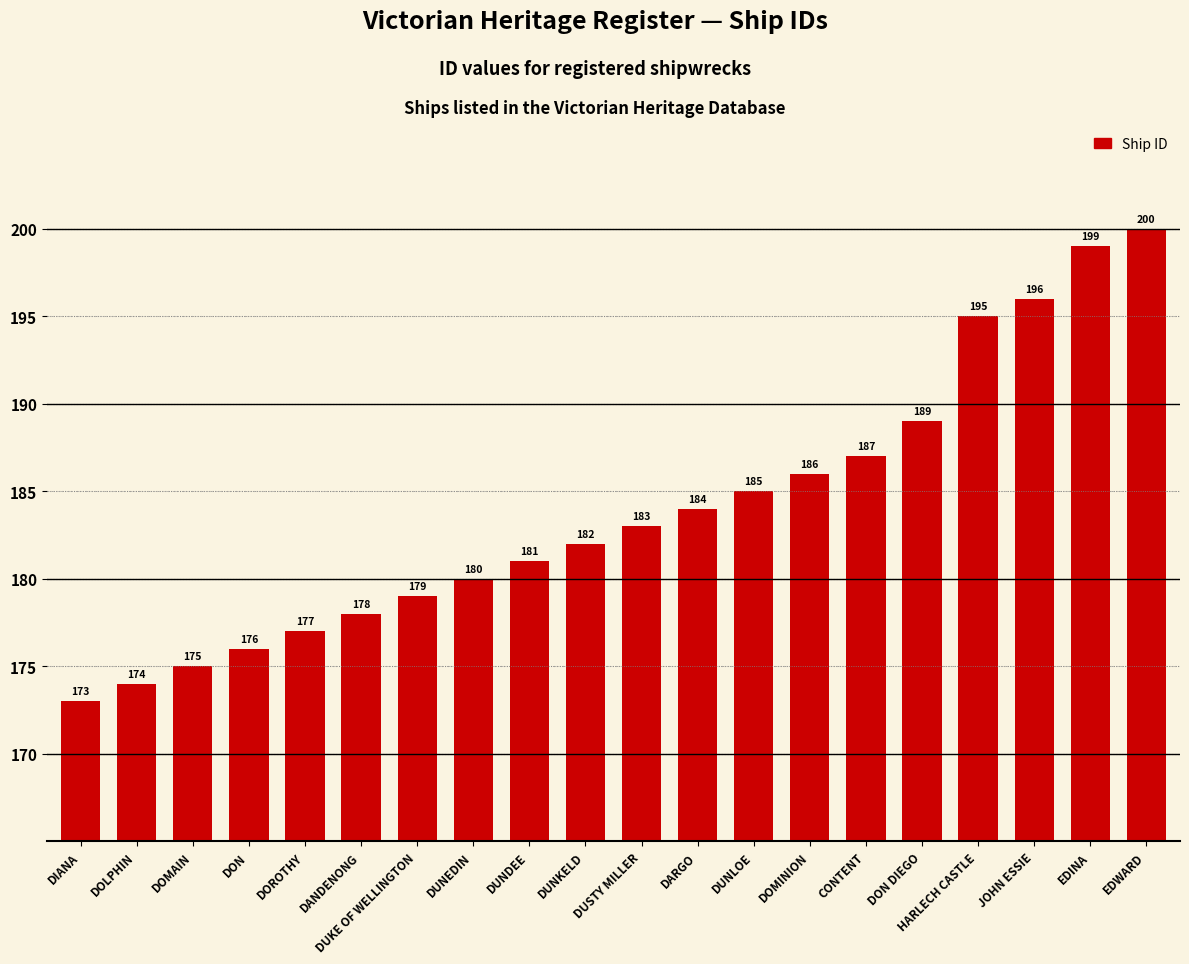

List the labels in order of value, smallest first.

DIANA, DOLPHIN, DOMAIN, DON, DOROTHY, DANDENONG, DUKE OF WELLINGTON, DUNEDIN, DUNDEE, DUNKELD, DUSTY MILLER, DARGO, DUNLOE, DOMINION, CONTENT, DON DIEGO, HARLECH CASTLE, JOHN ESSIE, EDINA, EDWARD